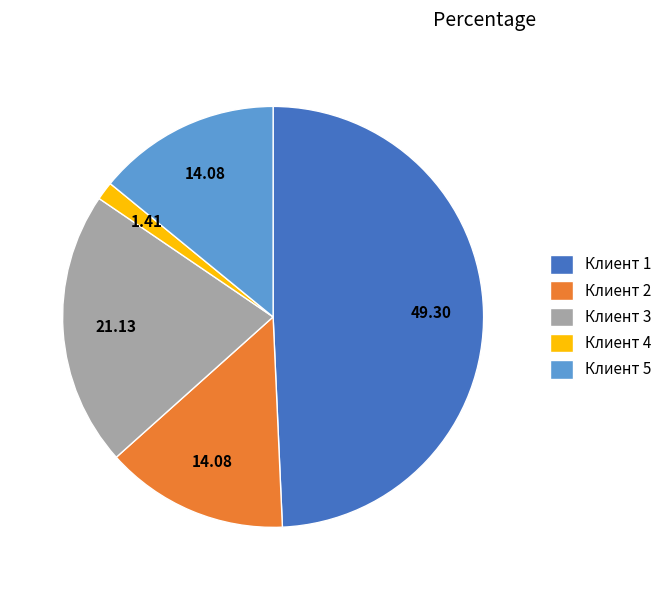

What is the smallest slice in the pie chart?

Клиент 4